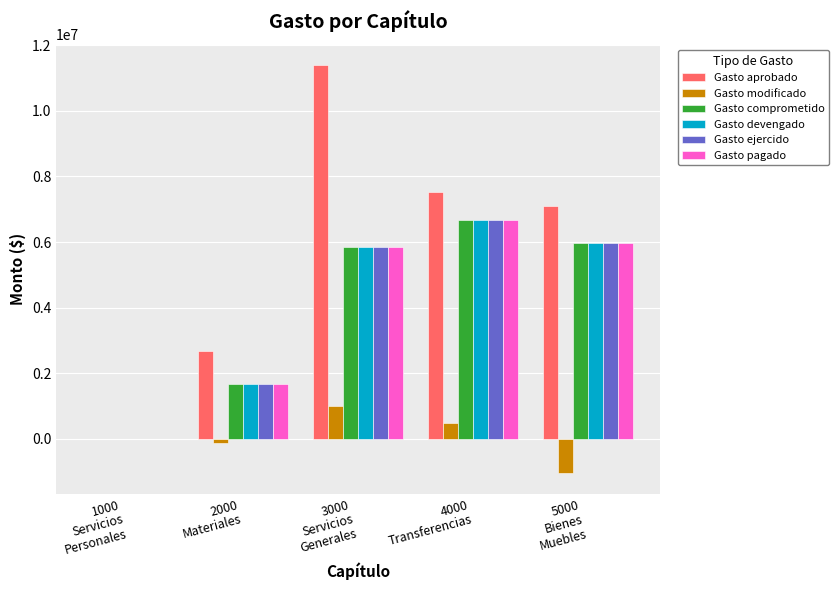

Which series has the widest spread of values?

Gasto aprobado